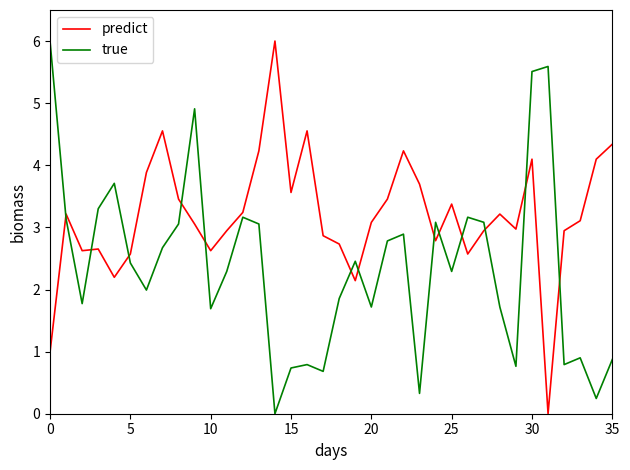

What is the average value of the true series?

2.4